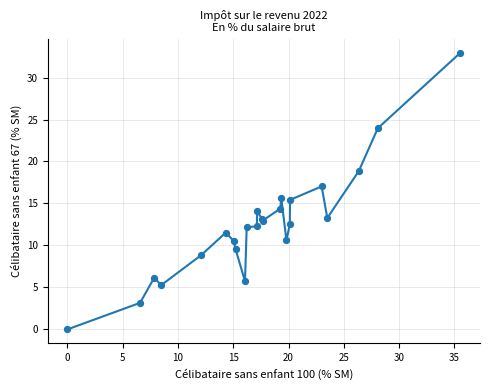

What is the greatest value displayed?

33.0